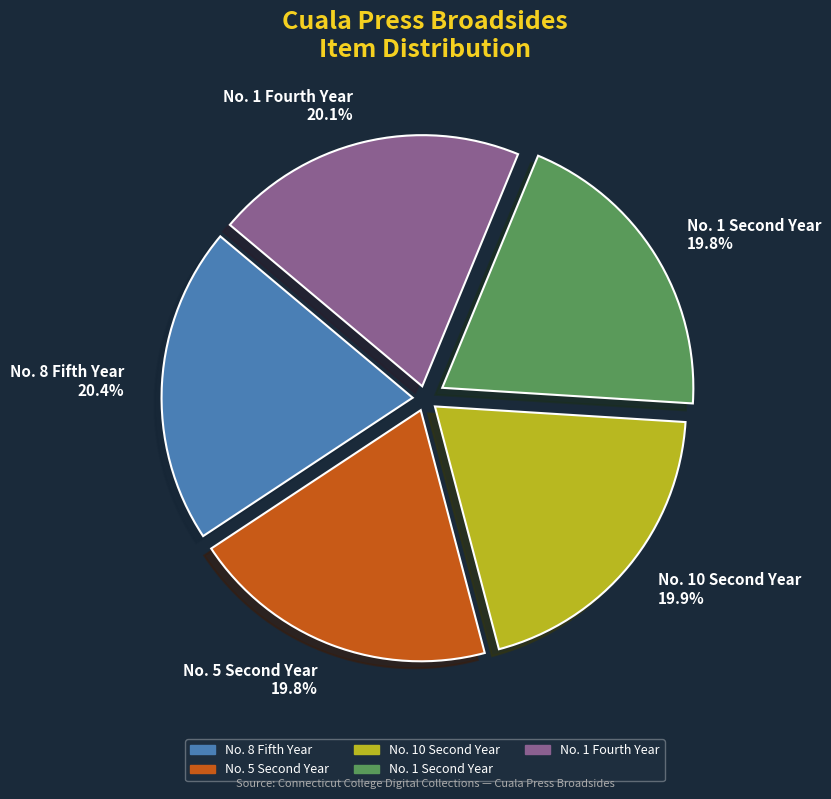

To the nearest percent, what is the average slice percentage?

20%